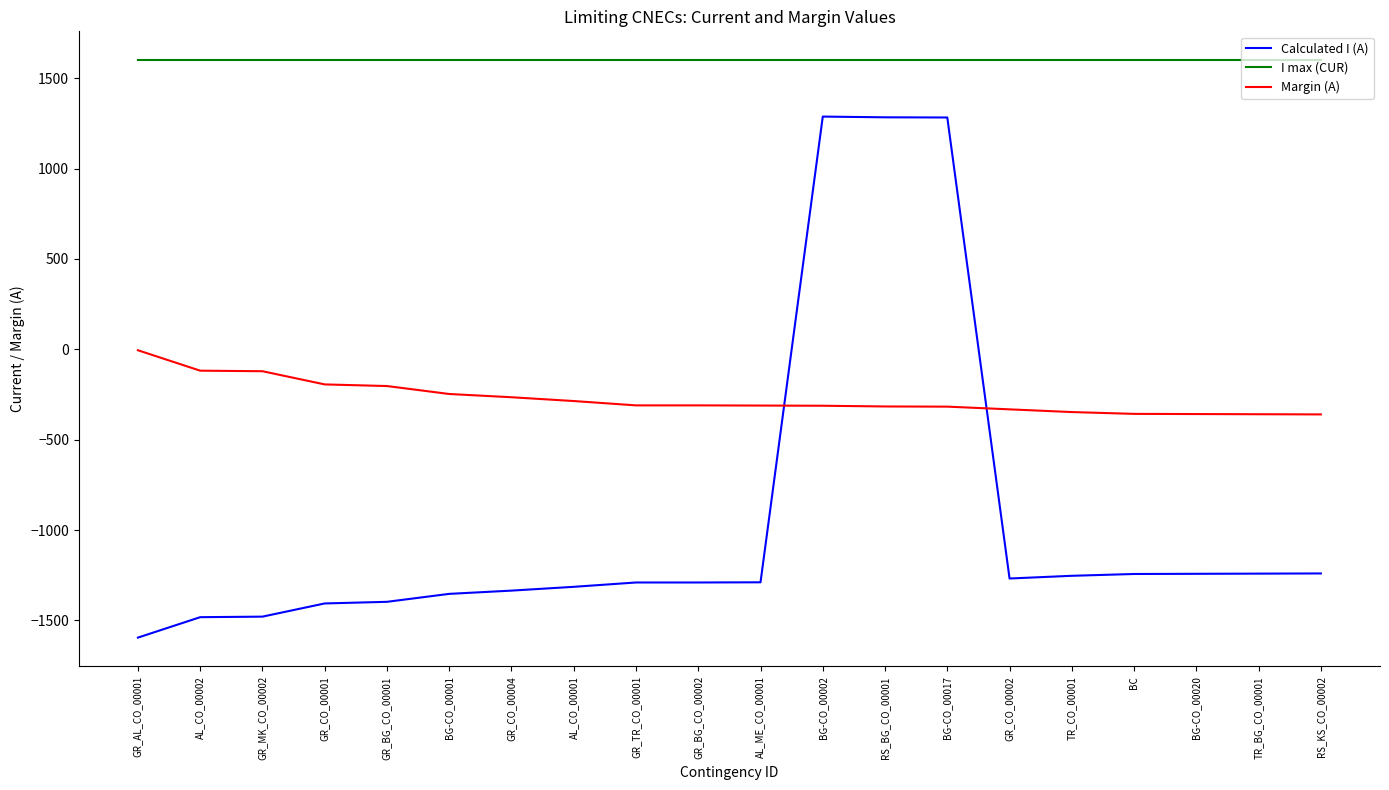

Which series has the largest range (max minus min)?

Calculated I (A)